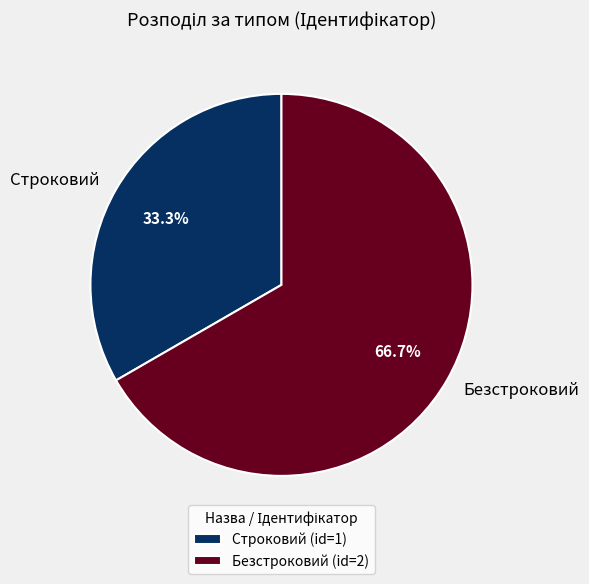

True or false: Строковий accounts for 33% of the total.

True